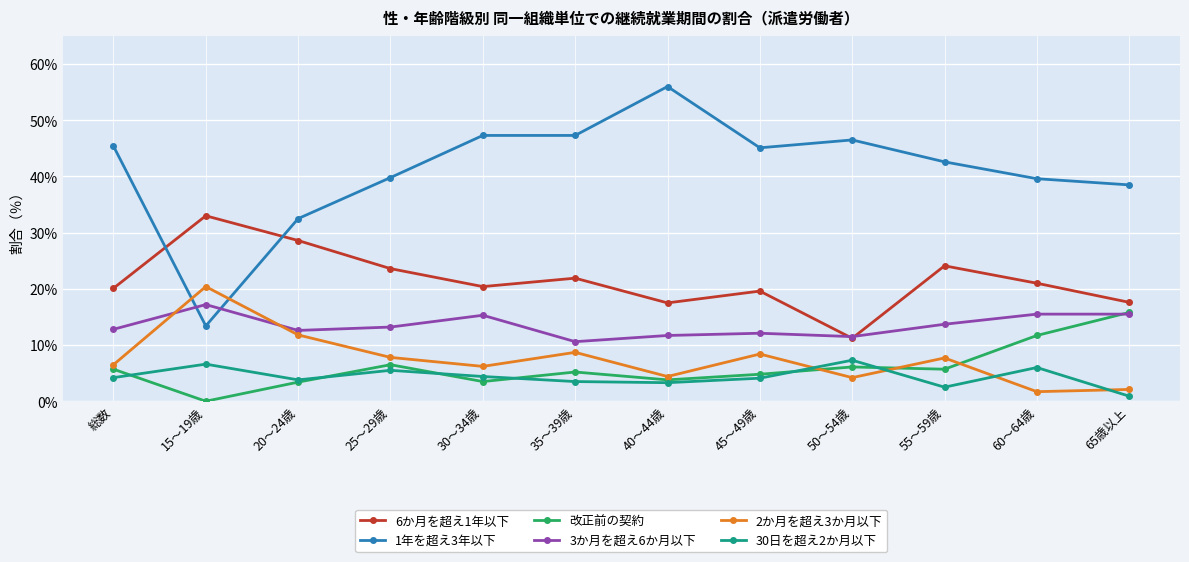

Where does the 1年を超え3年以下 series first go above 45?

総数